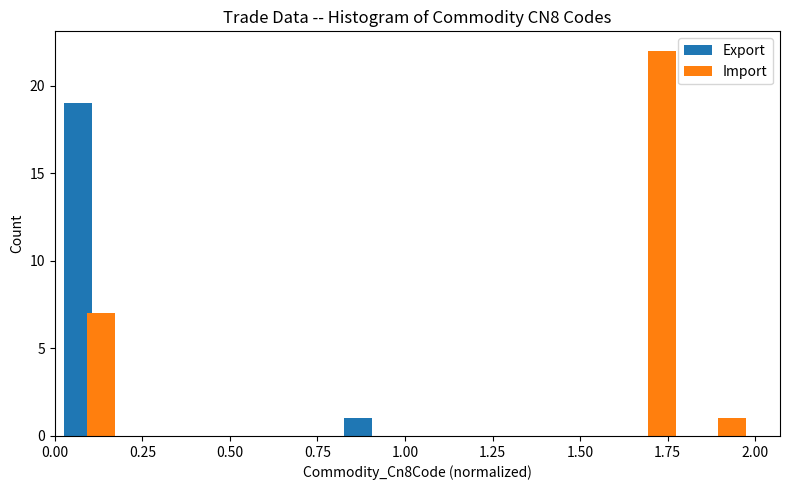

Reading left to right, list every range on the x-axis with the height of the bar of each series over it. The values are not printed on the chart, so give them approximately, as read against the axis.

0.0 to 0.2: Export=19	Import=7
0.2 to 0.4: Export=0	Import=0
0.4 to 0.6: Export=0	Import=0
0.6 to 0.8: Export=0	Import=0
0.8 to 1.0: Export=1	Import=0
1.0 to 1.2: Export=0	Import=0
1.2 to 1.4: Export=0	Import=0
1.4 to 1.6: Export=0	Import=0
1.6 to 1.8: Export=0	Import=22
1.8 to 2.0: Export=0	Import=1